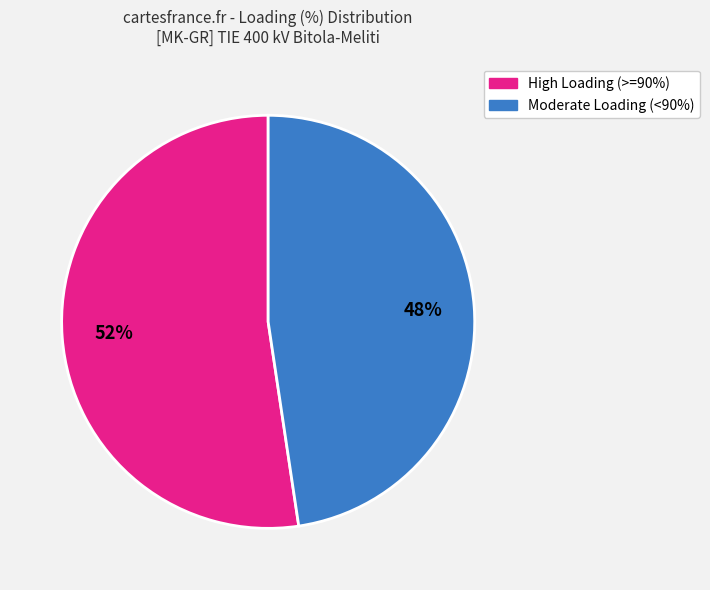

To the nearest percent, what is the average slice percentage?

50%